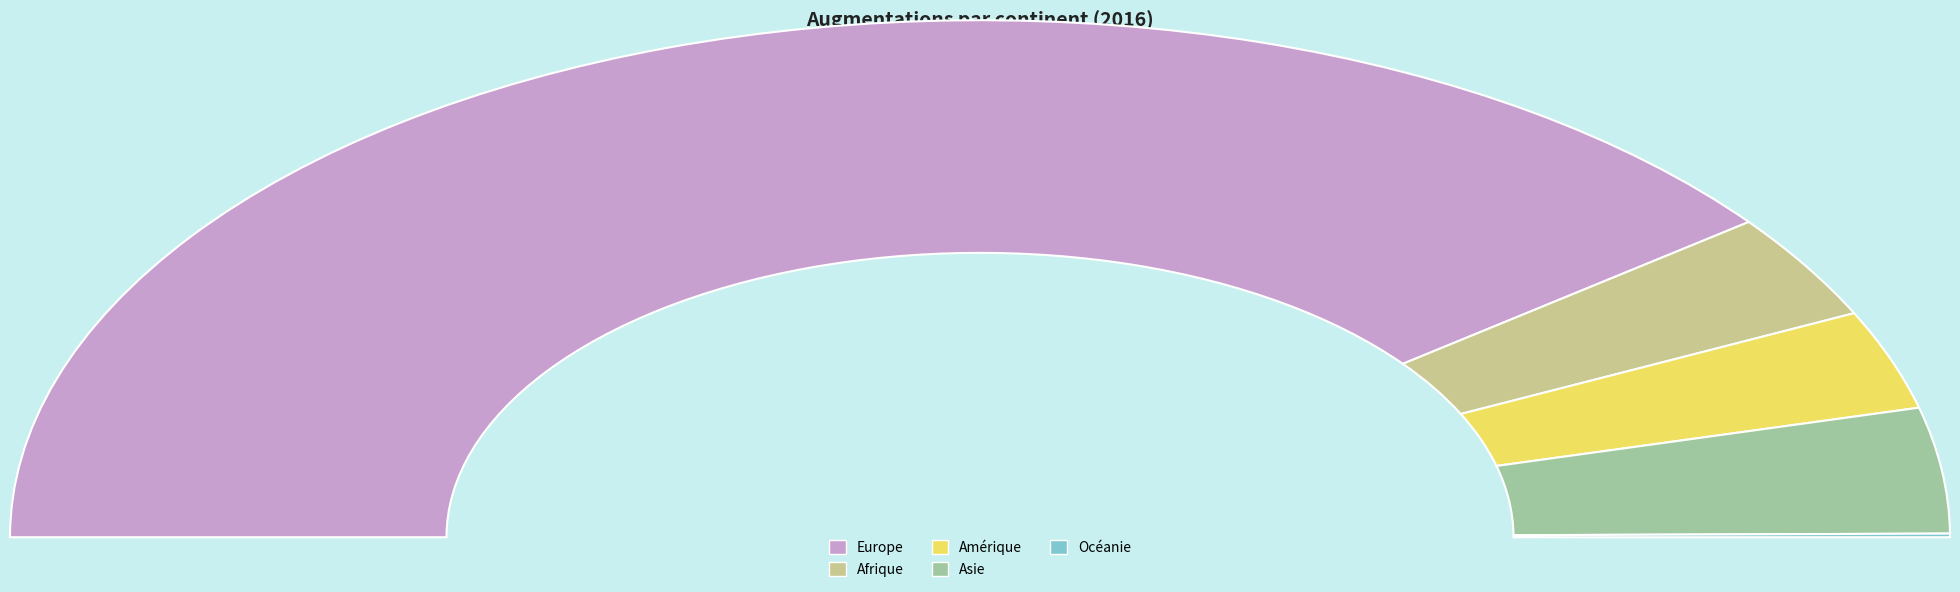

Count the number of slices in the pie.

5